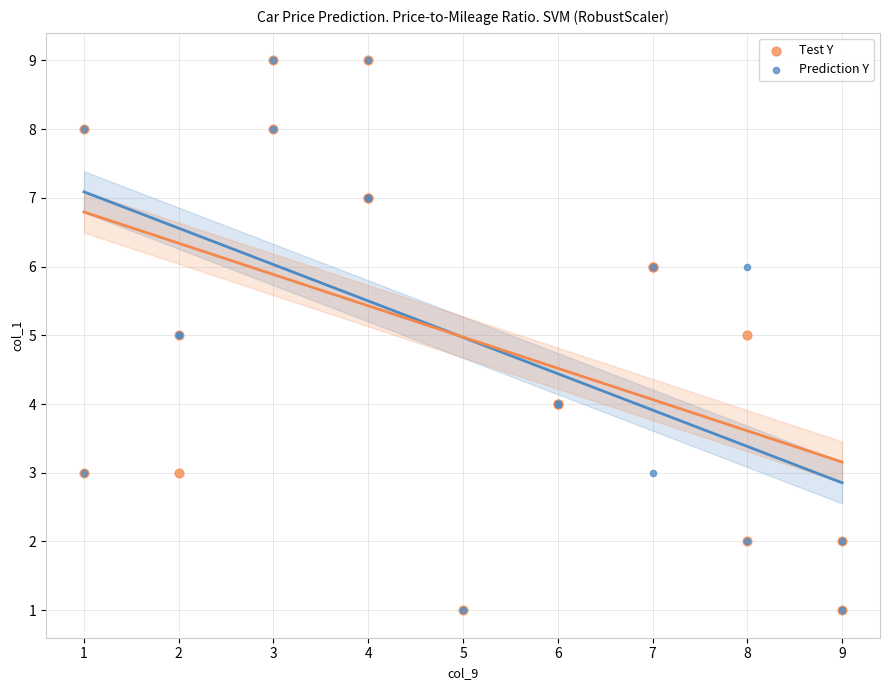

What are all the series names shown in the legend?

Test Y, Prediction Y